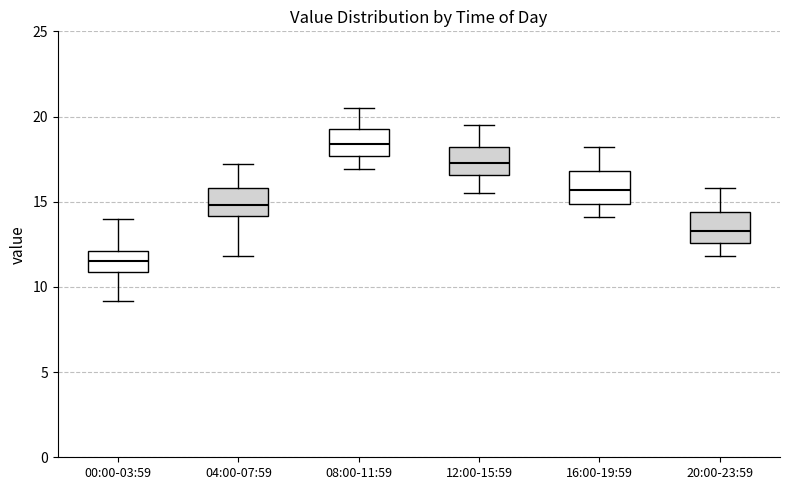

Reading left to right, transcribe this box plot: for each box, give where its median line is, the range the box spans, and where its two whiskers end, as read against the y-axis. The values are not printed on the chart, so give them approximately, as read against the axis.

00:00-03:59: median 11.5, box 11.0 to 12.0, whiskers 9.0 to 14.0
04:00-07:59: median 15.0, box 14.0 to 16.0, whiskers 12.0 to 17.0
08:00-11:59: median 18.5, box 17.5 to 19.5, whiskers 17.0 to 20.5
12:00-15:59: median 17.5, box 16.5 to 18.0, whiskers 15.5 to 19.5
16:00-19:59: median 15.5, box 15.0 to 17.0, whiskers 14.0 to 18.0
20:00-23:59: median 13.5, box 12.5 to 14.5, whiskers 12.0 to 16.0